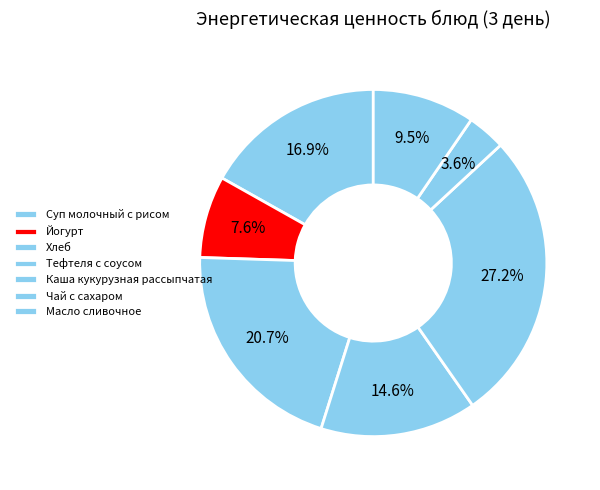

To the nearest percent, what is the combined percentage of Масло сливочное and Тефтеля с соусом?

24%